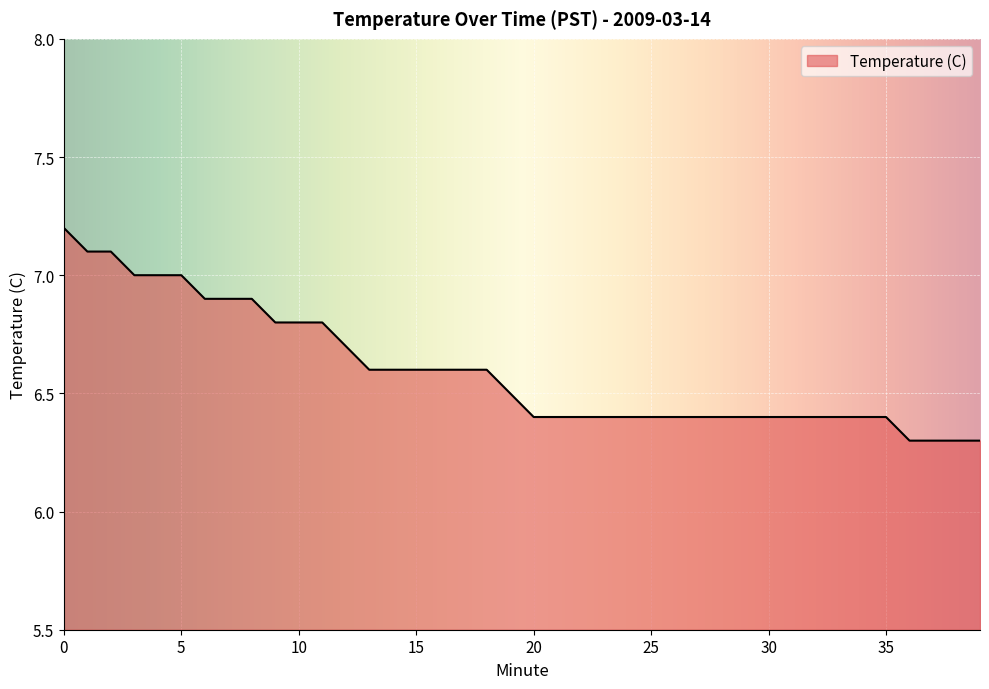

What is the greatest value displayed?

7.2